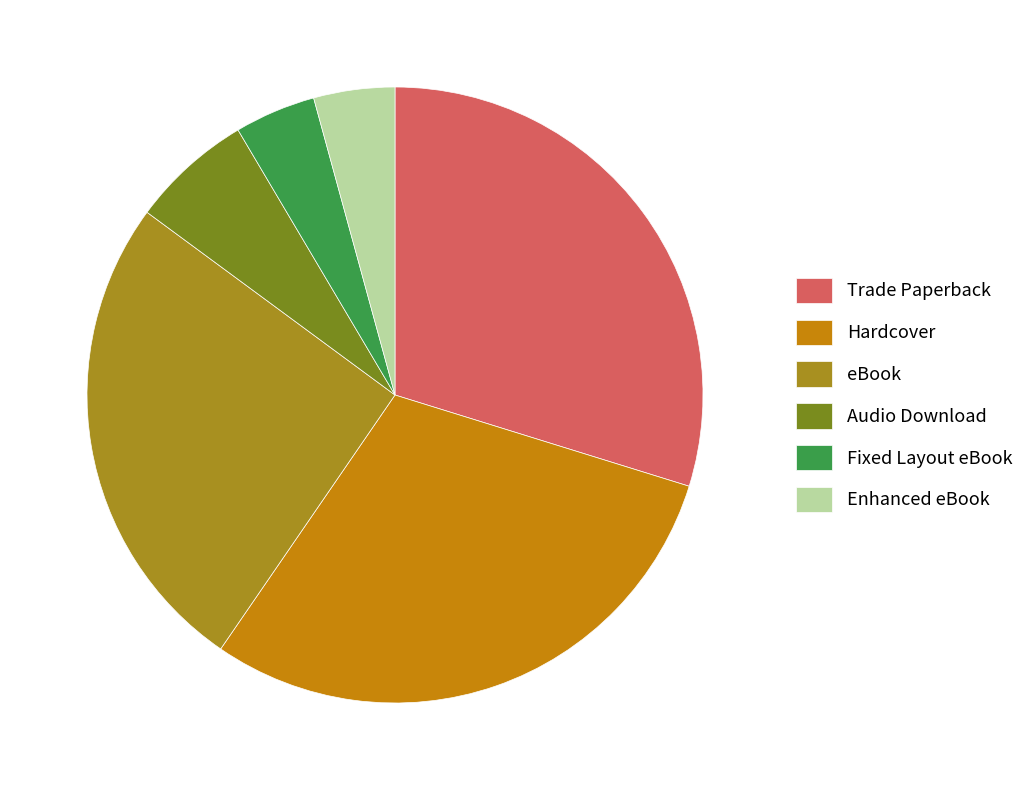

How many segments does this pie chart have?

6